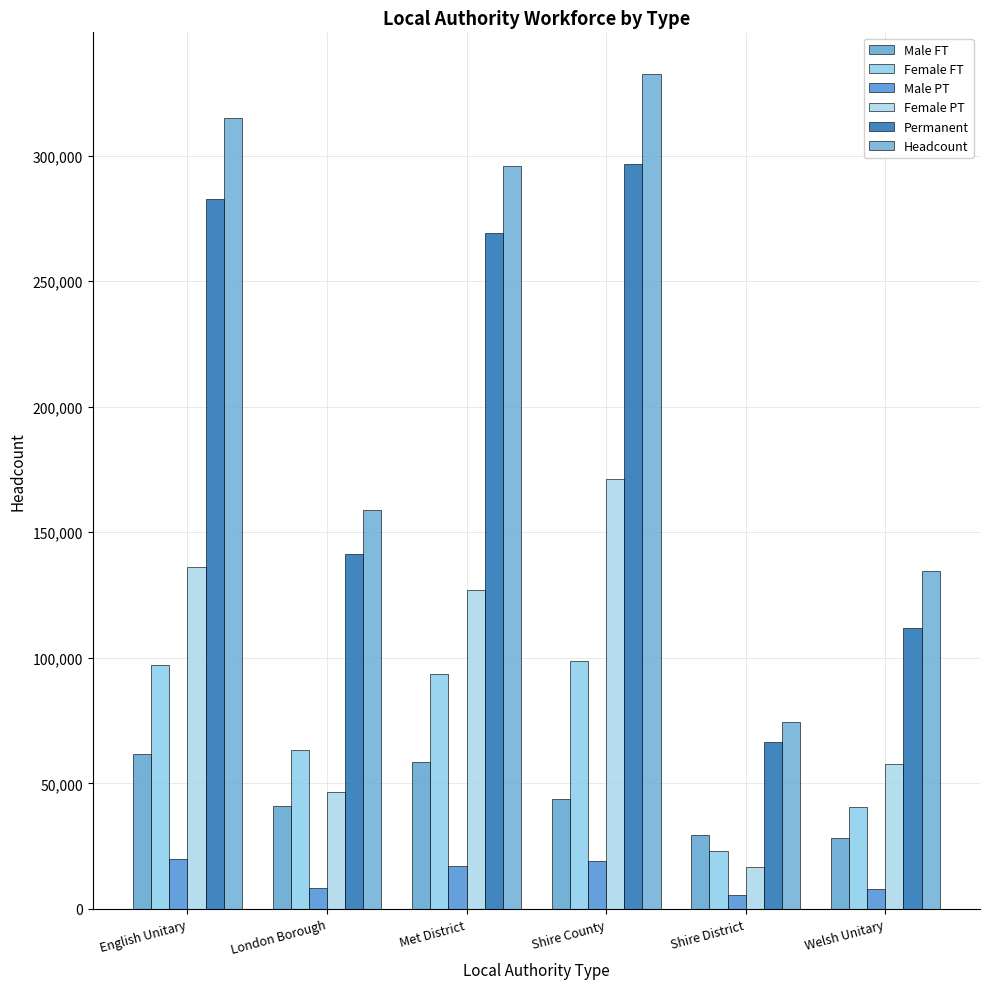

What is the total value across all series at London Borough?

459500